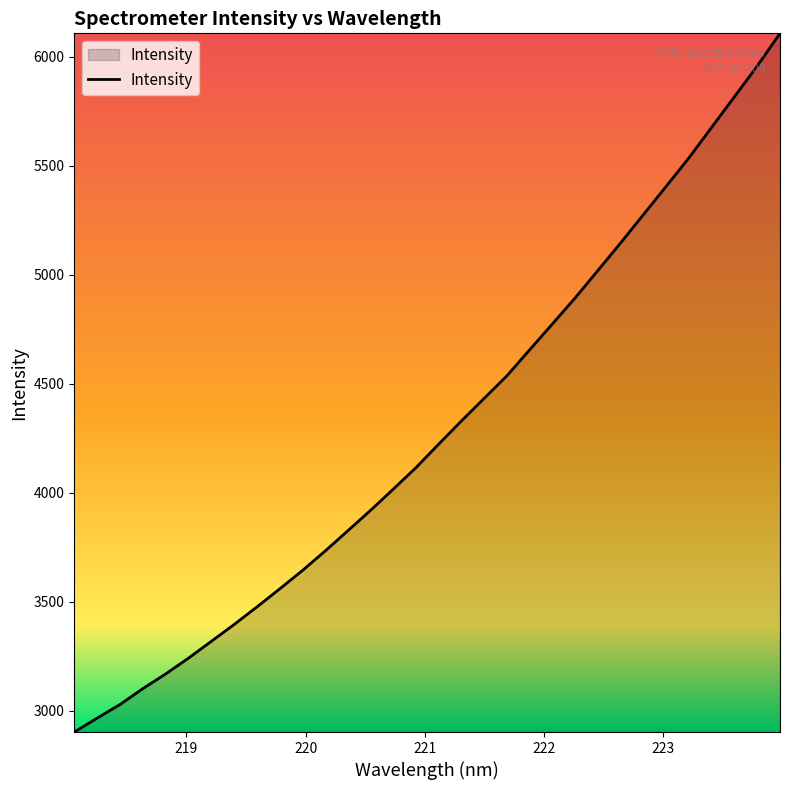

What is the maximum value shown in the chart?

6107.9